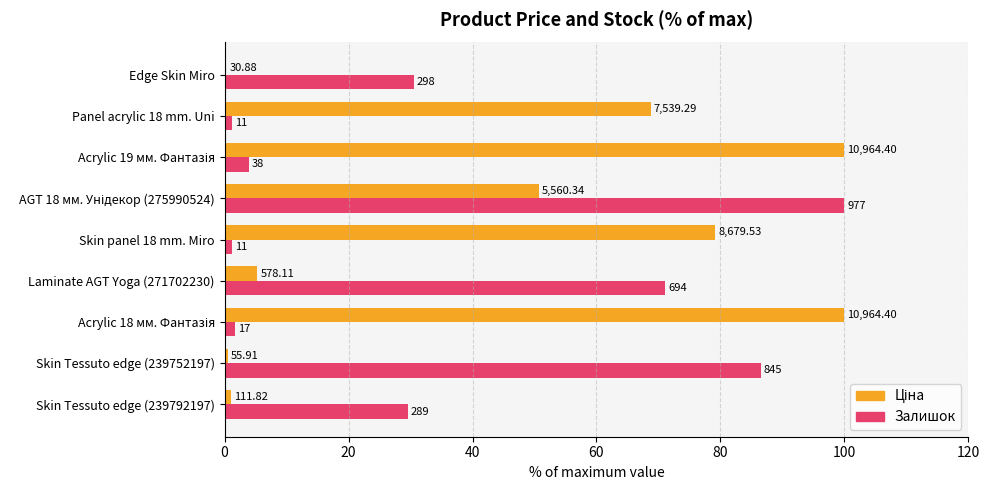

List the series in order of their peak value, highest first.

Ціна, Залишок